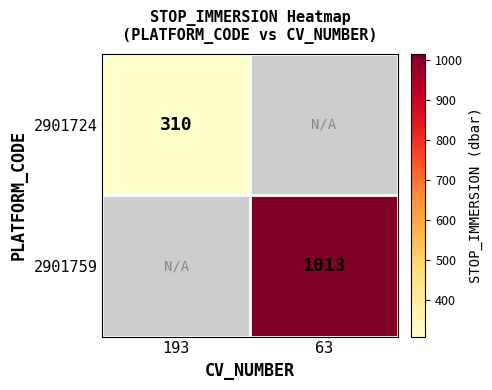

True or false: 2901759 has a value of 1458 at 63.

False